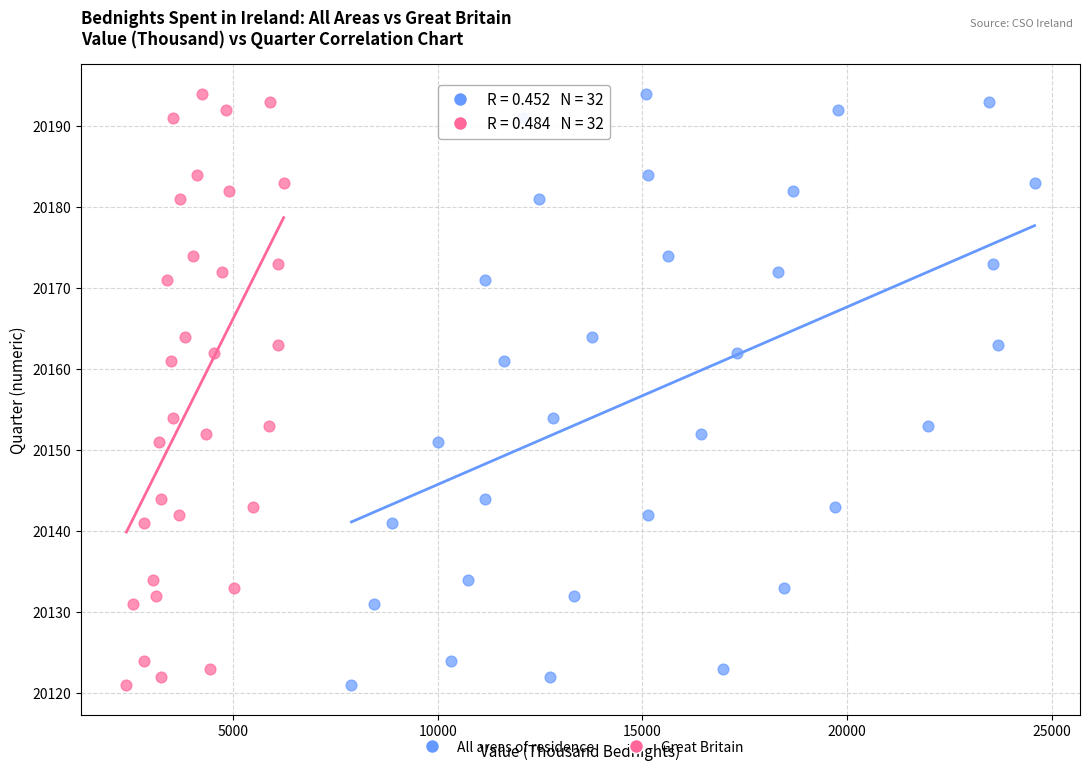

What are all the series names shown in the legend?

All areas of residence, Great Britain